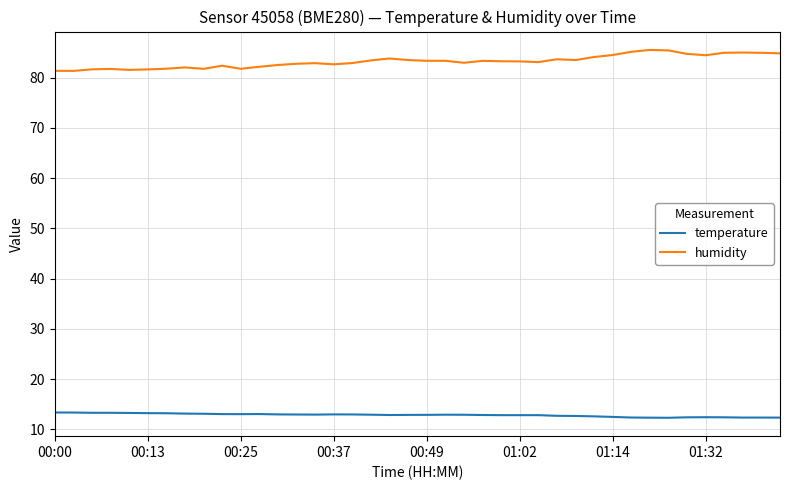

Rank the series by their average value, from lowest to highest.

temperature, humidity